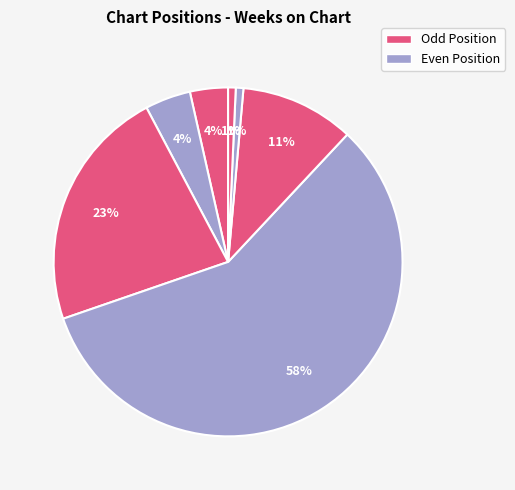

Count the number of slices in the pie.

7